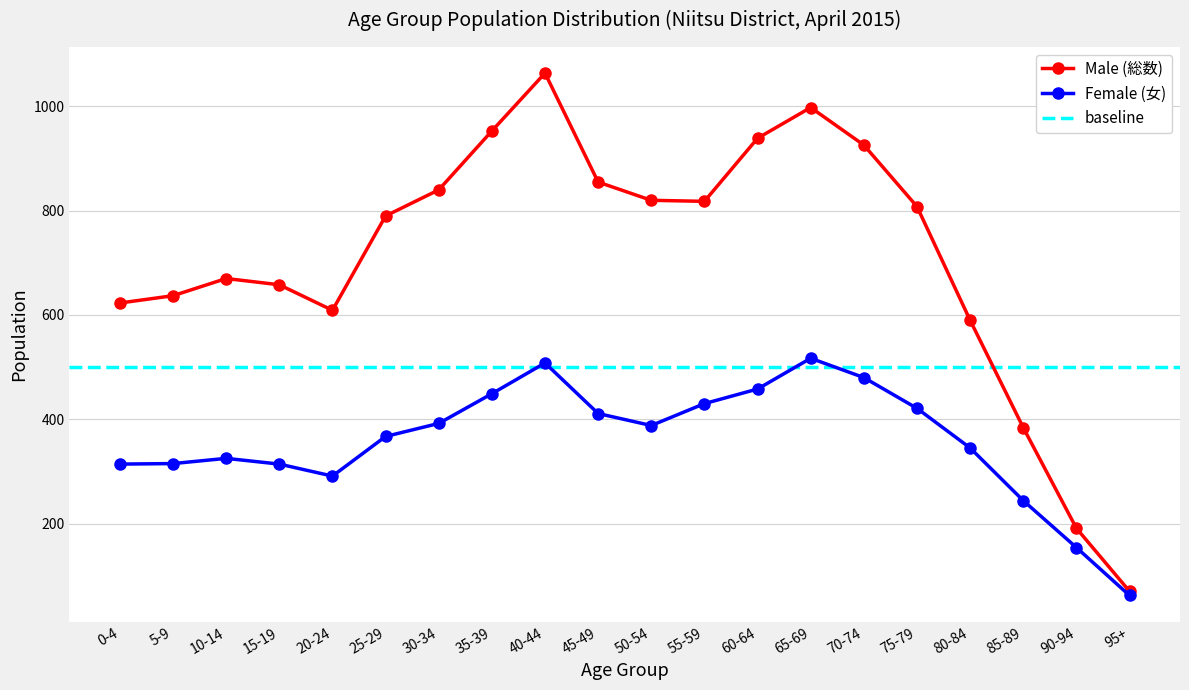

Reading right to left, transcribe all the data shown in this chart.

Male (総数): 70	191	384	590	808	926	998	939	818	820	855	1064	953	840	790	609	658	670	637	623
Female (女): 62	154	244	345	421	480	517	458	430	388	411	508	449	392	367	291	314	325	315	314